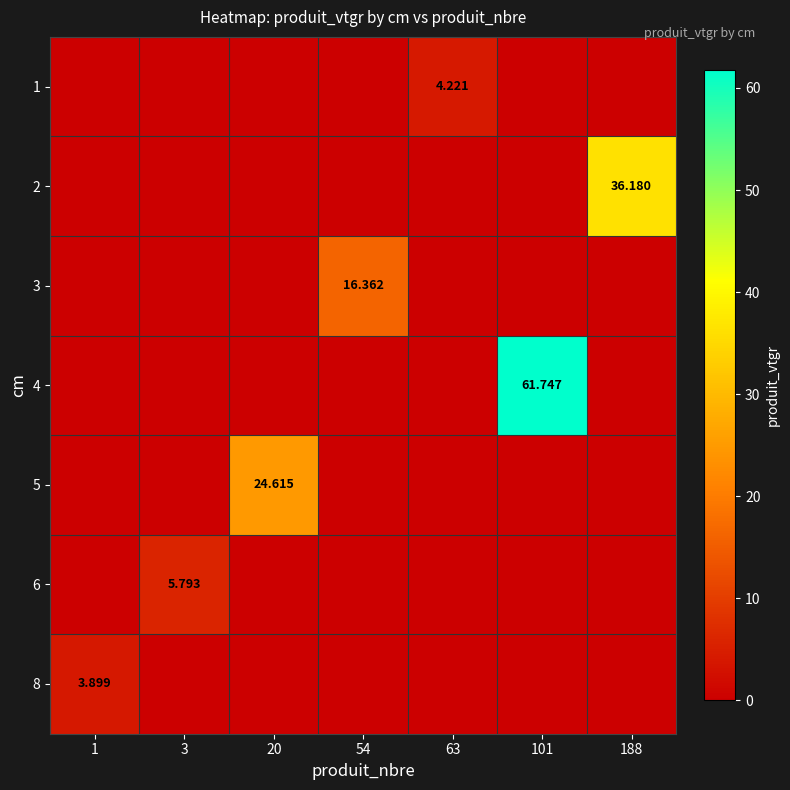

Which category has the highest value in the 8 series?

1